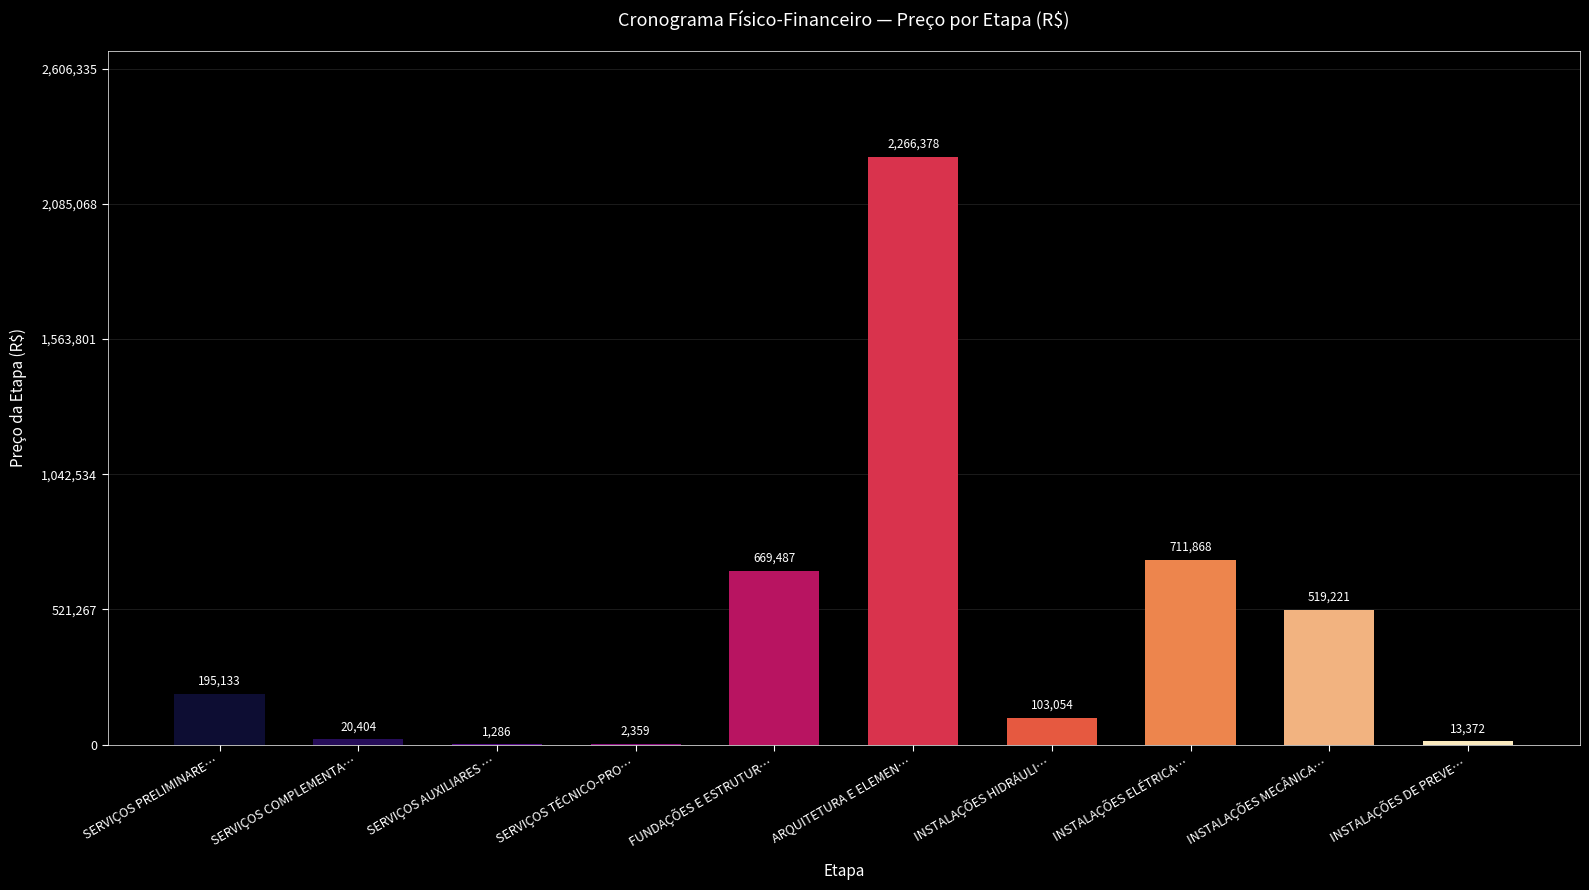

At which label is the value closest to 1133832?

INSTALAÇÕES ELÉTRICA…